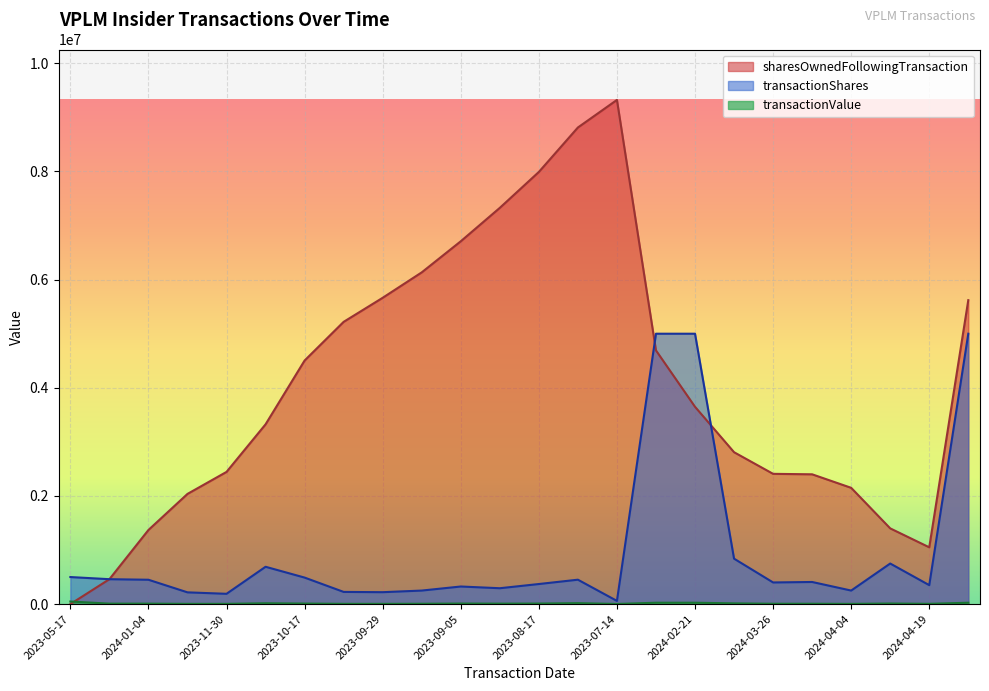

The value of sharesOwnedFollowingTransaction at 2023-07-17 is 8813741. True or false?

True